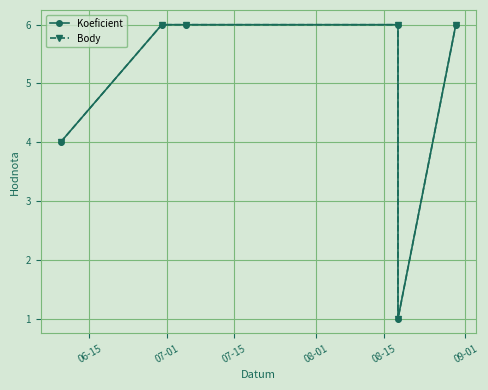

Which series changed the most between 06-15 and 08-15?

Koeficient